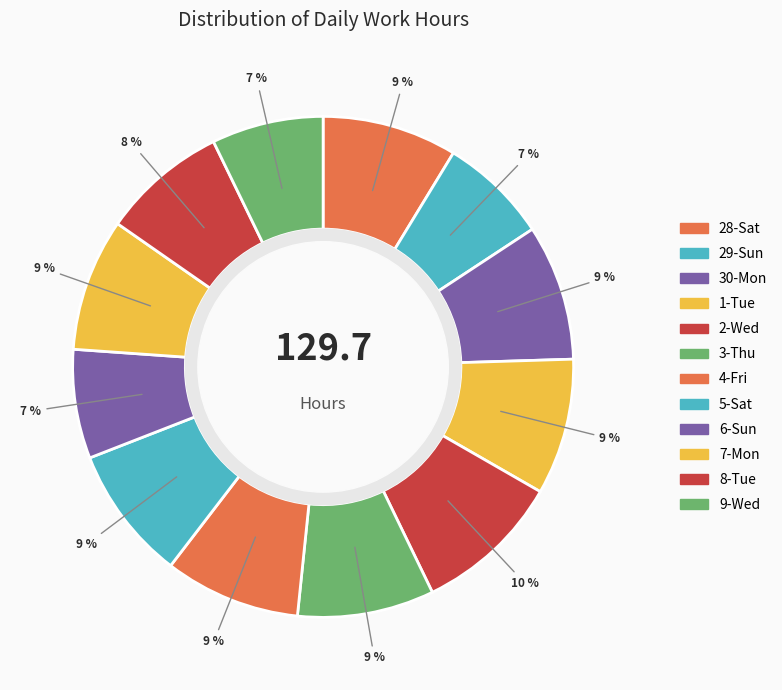

What is the total percentage of 5-Sat and 7-Mon?

17.2%